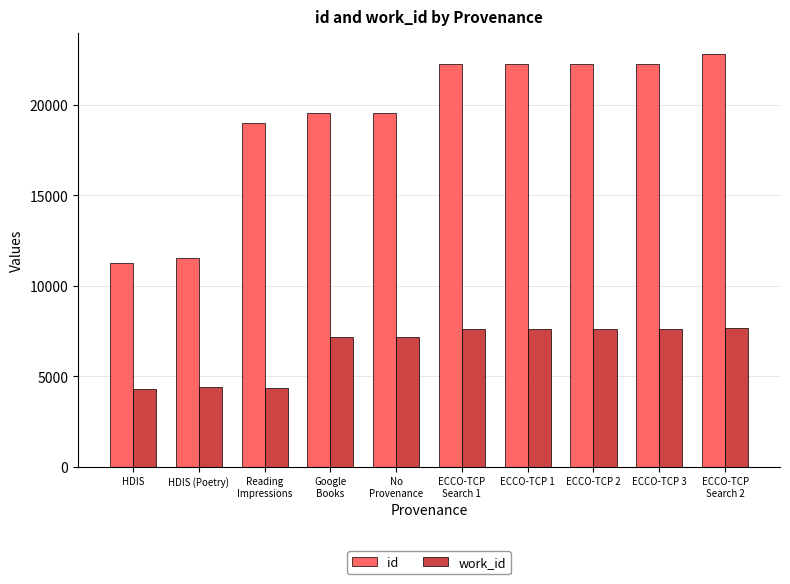

How many distinct data groups are displayed?

2